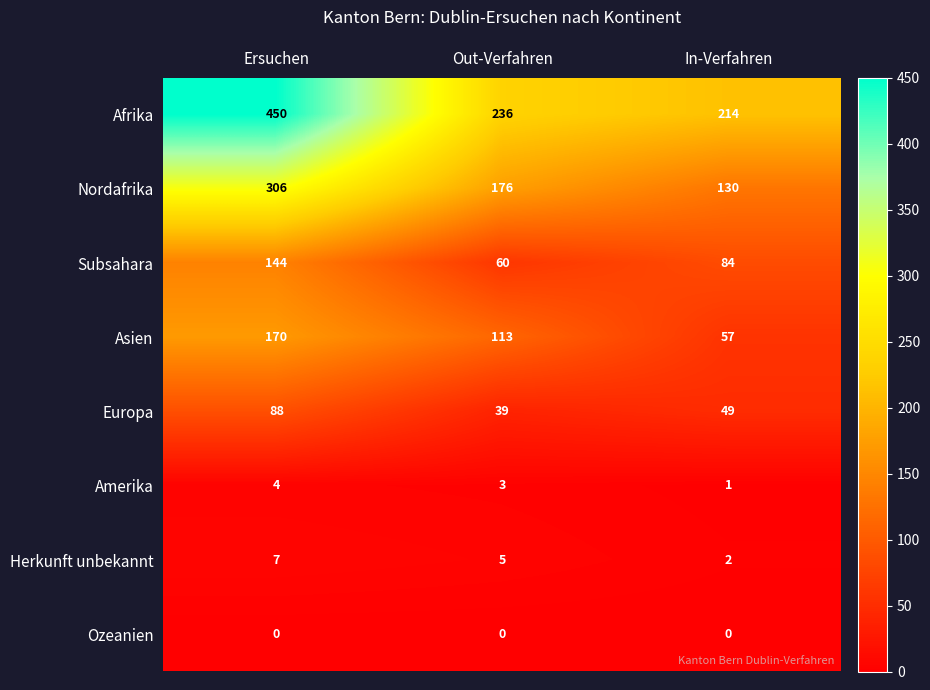

What is the sum of all Europa values?

176